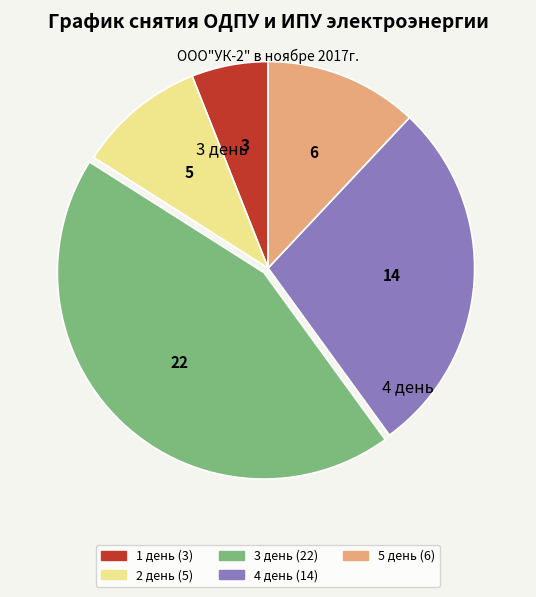

Is there a majority slice in this chart?

No